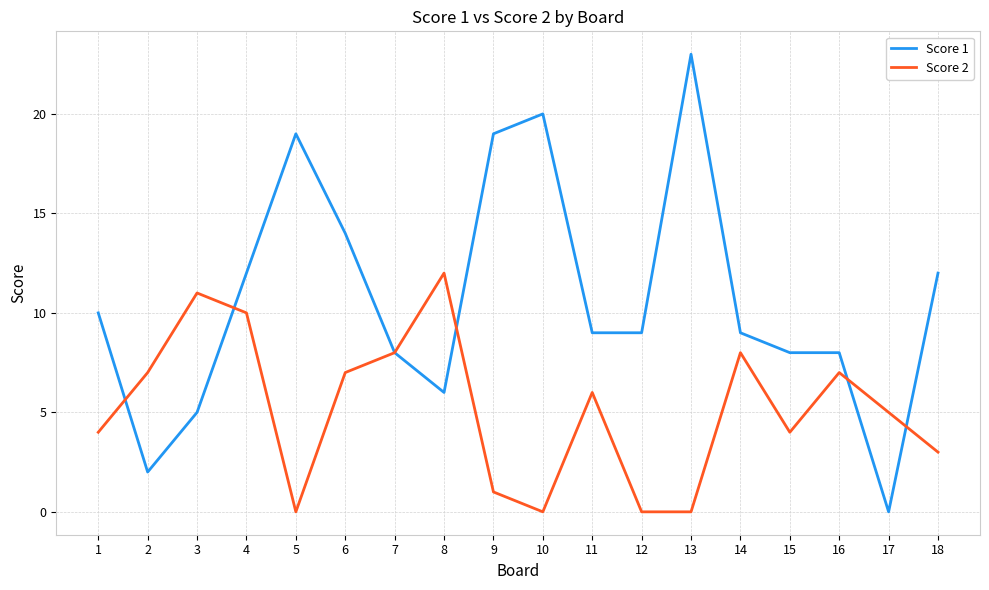

Which series has the largest range (max minus min)?

Score 1